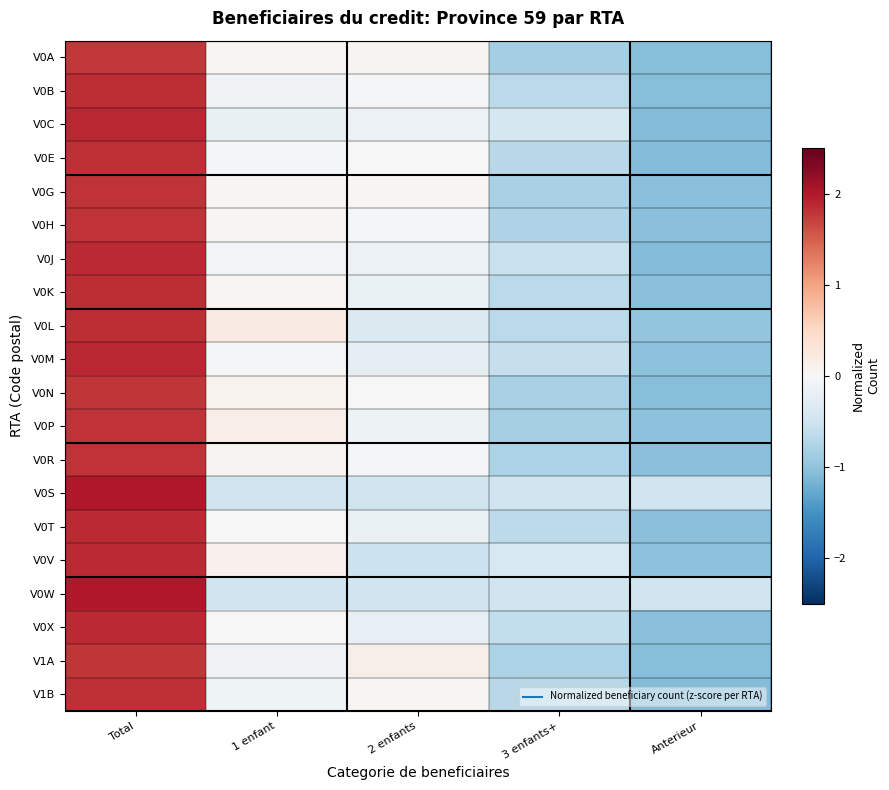

Reading left to right, what are all the values shown in this chart?

V0A: Total=1.8	1 enfant=0.1	2 enfants=0.1	3 enfants+=-0.8	Anterieur=-1.1
V0B: Total=1.8	1 enfant=-0.1	2 enfants=-0.0	3 enfants+=-0.7	Anterieur=-1.1
V0C: Total=1.9	1 enfant=-0.2	2 enfants=-0.2	3 enfants+=-0.4	Anterieur=-1.1
V0E: Total=1.8	1 enfant=-0.1	2 enfants=-0.0	3 enfants+=-0.7	Anterieur=-1.1
V0G: Total=1.8	1 enfant=0.0	2 enfants=0.0	3 enfants+=-0.8	Anterieur=-1.0
V0H: Total=1.8	1 enfant=0.0	2 enfants=-0.0	3 enfants+=-0.8	Anterieur=-1.0
V0J: Total=1.9	1 enfant=-0.1	2 enfants=-0.2	3 enfants+=-0.6	Anterieur=-1.1
V0K: Total=1.8	1 enfant=0.0	2 enfants=-0.2	3 enfants+=-0.7	Anterieur=-1.0
V0L: Total=1.8	1 enfant=0.2	2 enfants=-0.4	3 enfants+=-0.7	Anterieur=-1.0
V0M: Total=1.9	1 enfant=-0.0	2 enfants=-0.2	3 enfants+=-0.6	Anterieur=-1.0
V0N: Total=1.8	1 enfant=0.1	2 enfants=0.0	3 enfants+=-0.8	Anterieur=-1.1
V0P: Total=1.8	1 enfant=0.2	2 enfants=-0.1	3 enfants+=-0.8	Anterieur=-1.0
V0R: Total=1.8	1 enfant=0.1	2 enfants=-0.0	3 enfants+=-0.8	Anterieur=-1.0
V0S: Total=2.0	1 enfant=-0.5	2 enfants=-0.5	3 enfants+=-0.5	Anterieur=-0.5
V0T: Total=1.9	1 enfant=0.0	2 enfants=-0.2	3 enfants+=-0.7	Anterieur=-1.1
V0V: Total=1.9	1 enfant=0.1	2 enfants=-0.5	3 enfants+=-0.4	Anterieur=-1.0
V0W: Total=2.0	1 enfant=-0.5	2 enfants=-0.5	3 enfants+=-0.5	Anterieur=-0.5
V0X: Total=1.9	1 enfant=0.0	2 enfants=-0.2	3 enfants+=-0.6	Anterieur=-1.0
V1A: Total=1.8	1 enfant=-0.1	2 enfants=0.1	3 enfants+=-0.8	Anterieur=-1.1
V1B: Total=1.8	1 enfant=-0.1	2 enfants=0.0	3 enfants+=-0.7	Anterieur=-1.1